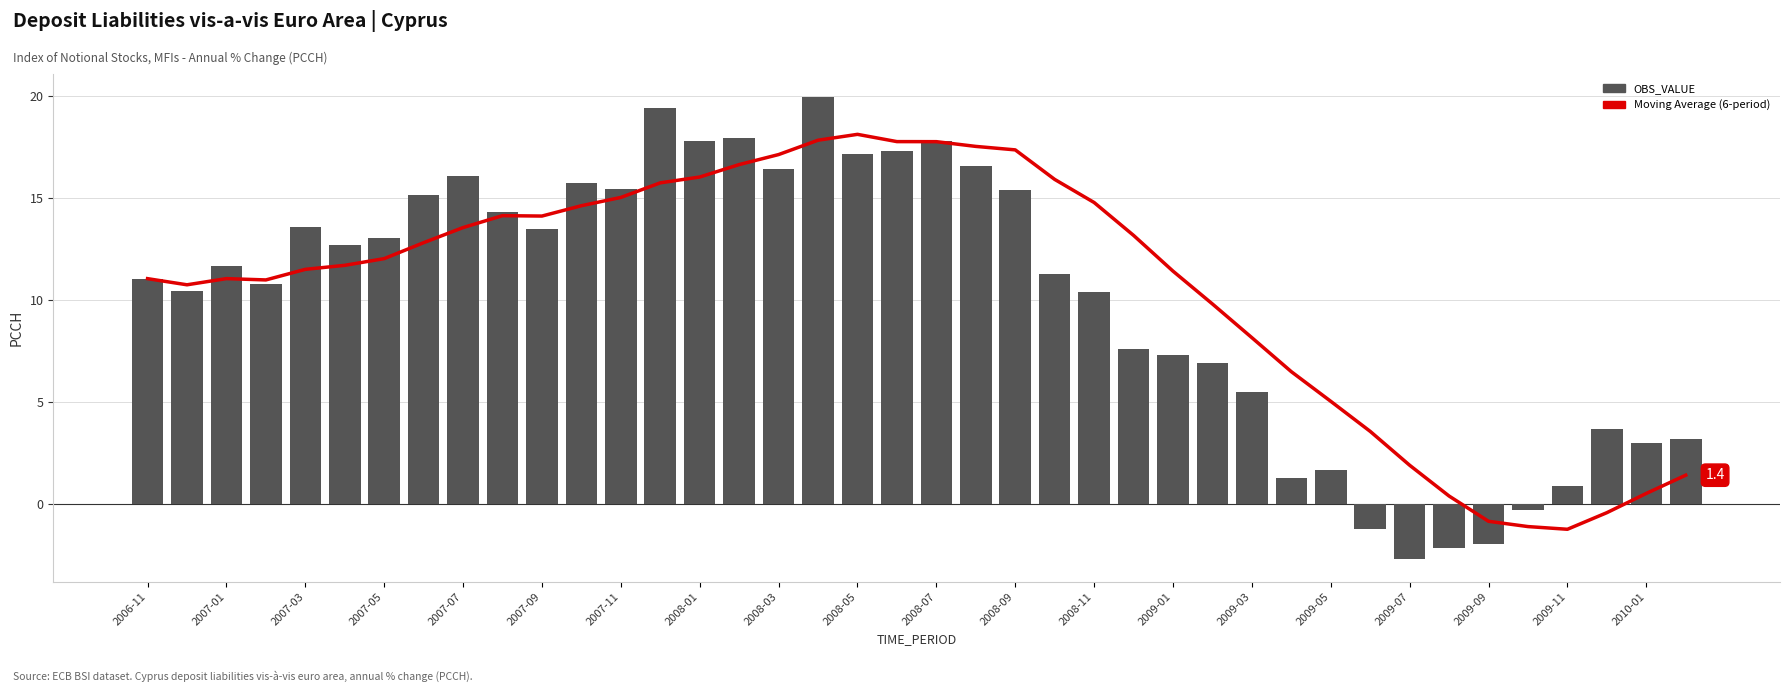

What is the difference between the maximum and minimum values in the OBS_VALUE series?

22.6